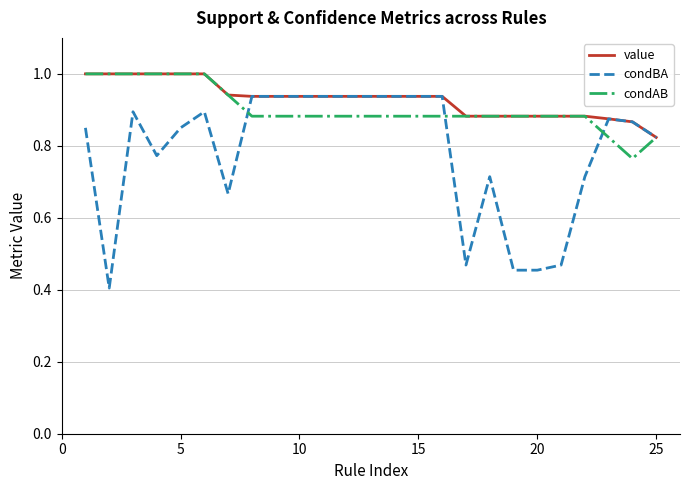

What is the minimum value shown in the chart?

0.4